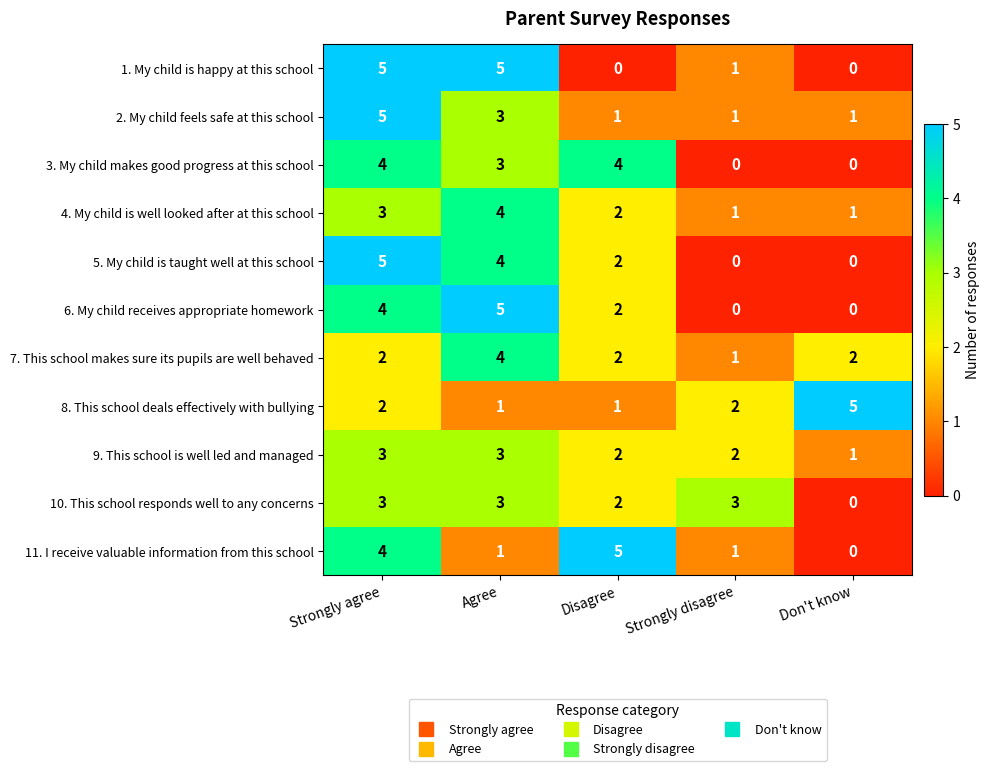

The 1. My child is happy at this school series shows 2 at Strongly agree. True or false?

False